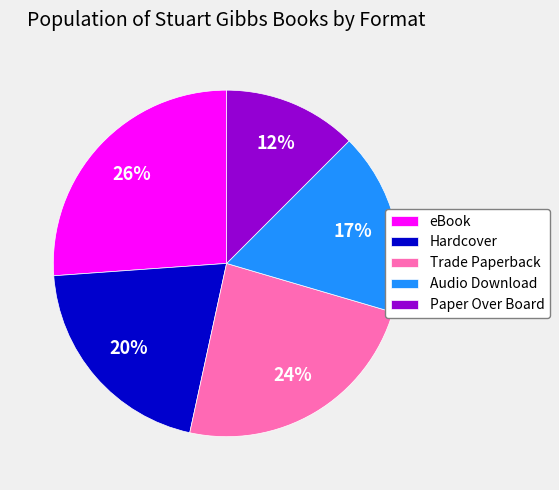

Count the number of slices in the pie.

5